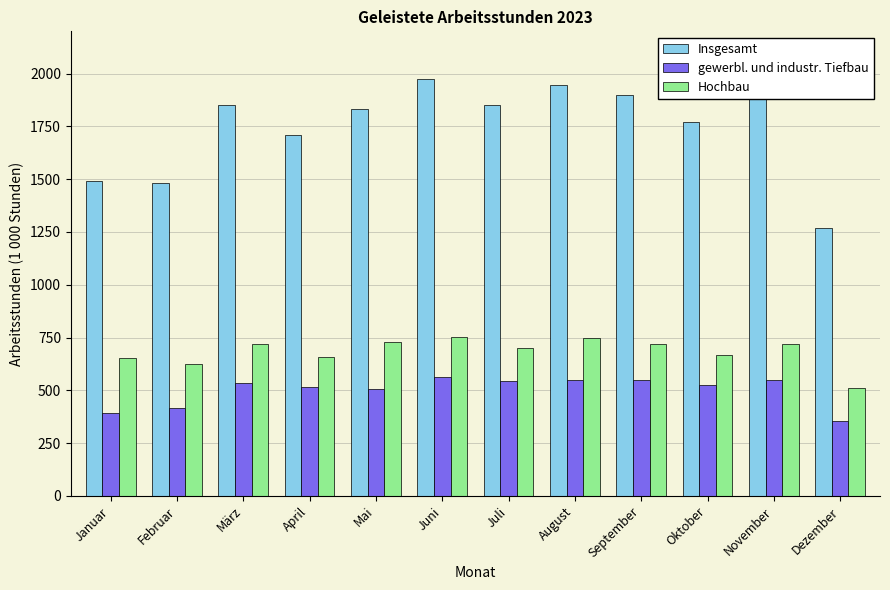

What is the label of the 12th bar from the left?

Dezember